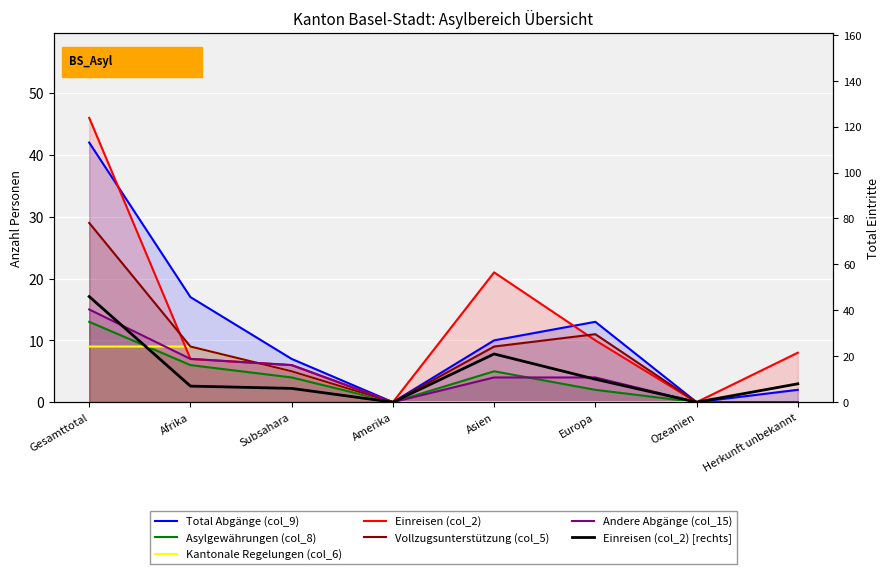

At Gesamttotal, list the series in order from smallest to largest.

Kantonale Regelungen (col_6), Asylgewährungen (col_8), Andere Abgänge (col_15), Vollzugsunterstützung (col_5), Total Abgänge (col_9), Einreisen (col_2)